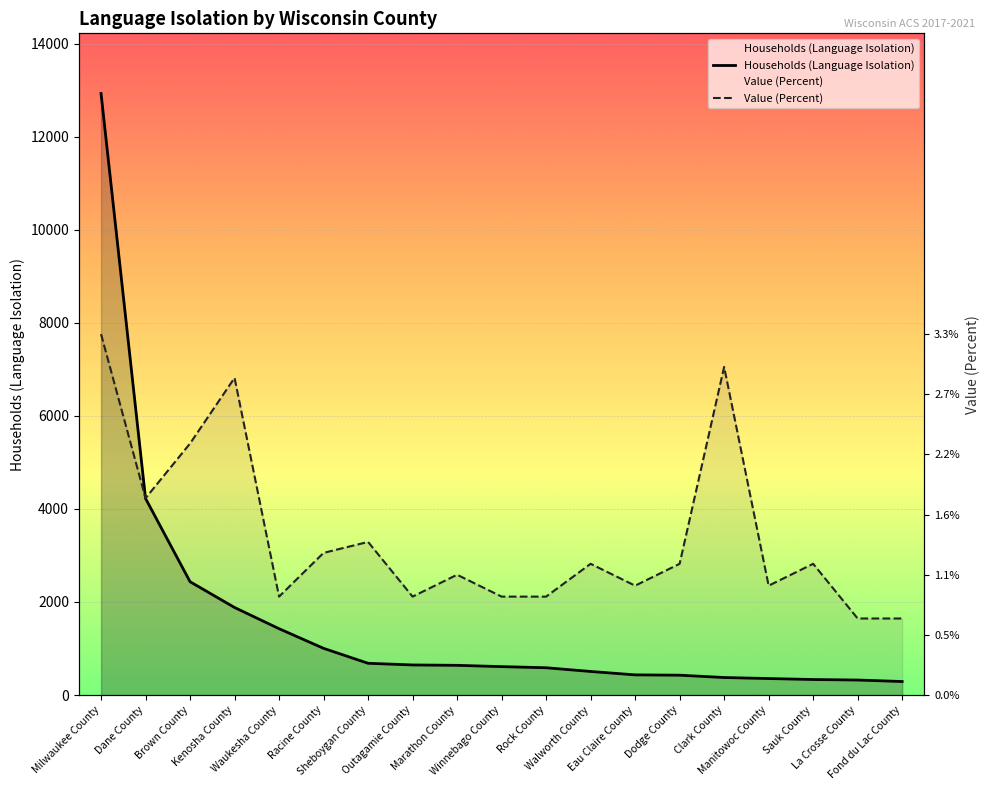

What is the value of the Households (Language Isolation) point at the 8th from the left?

647.0